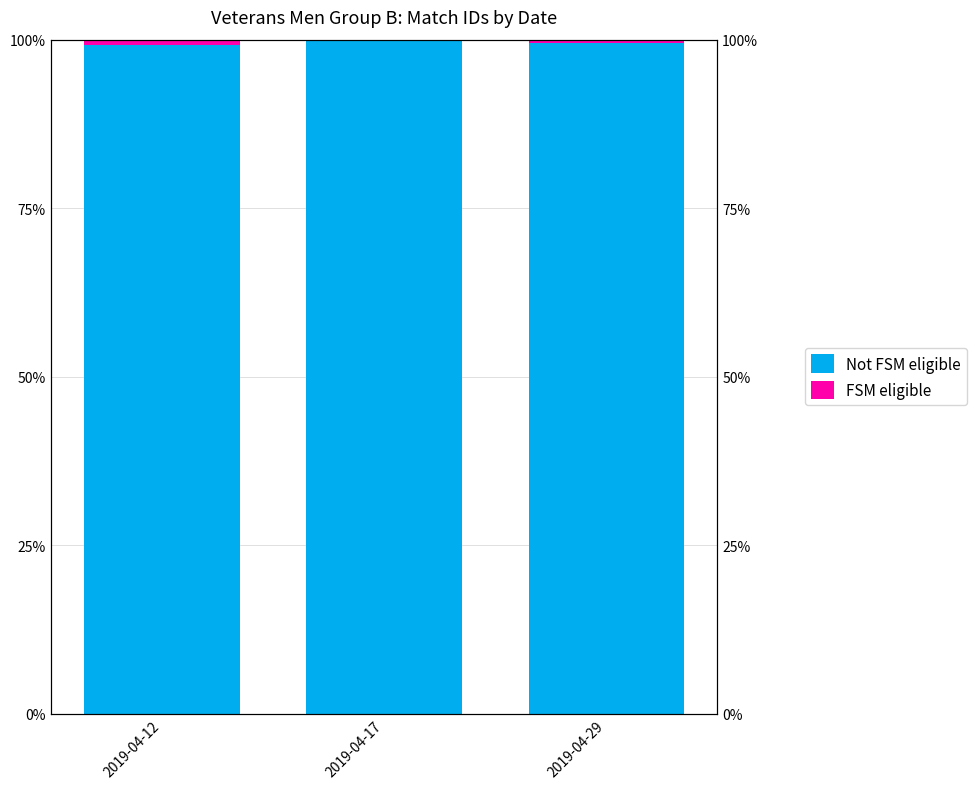

Which series has the largest total across all categories?

Not FSM eligible